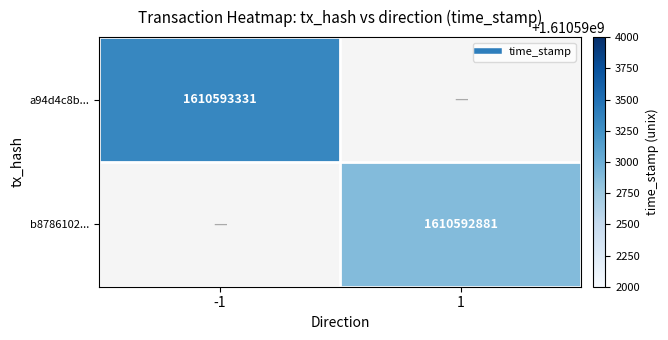

Reading left to right, extract all data points from this chart.

a94d4c8b...: direction=-1	time_stamp=1610593331
b8786102...: direction=1	time_stamp=1610592881